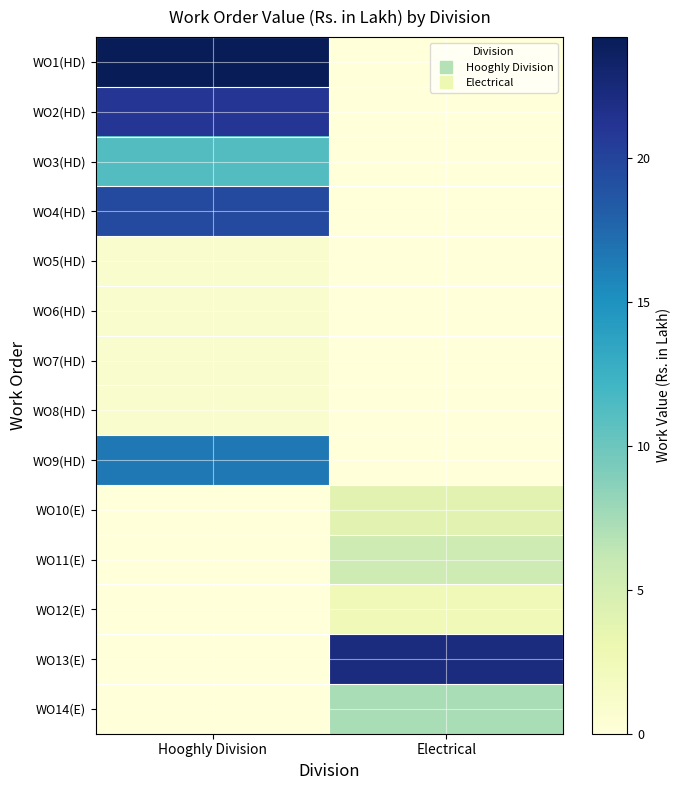

Reading right to left, list all the values displayed in this chart.

WO1(HD): Electrical=0.0	Hooghly Division=24.2
WO2(HD): Electrical=0.0	Hooghly Division=21.0
WO3(HD): Electrical=0.0	Hooghly Division=11.2
WO4(HD): Electrical=0.0	Hooghly Division=19.5
WO5(HD): Electrical=0.0	Hooghly Division=1.0
WO6(HD): Electrical=0.0	Hooghly Division=1.0
WO7(HD): Electrical=0.0	Hooghly Division=1.0
WO8(HD): Electrical=0.0	Hooghly Division=1.0
WO9(HD): Electrical=0.0	Hooghly Division=16.6
WO10(E): Electrical=3.9	Hooghly Division=0.0
WO11(E): Electrical=5.5	Hooghly Division=0.0
WO12(E): Electrical=2.5	Hooghly Division=0.0
WO13(E): Electrical=22.2	Hooghly Division=0.0
WO14(E): Electrical=7.3	Hooghly Division=0.0